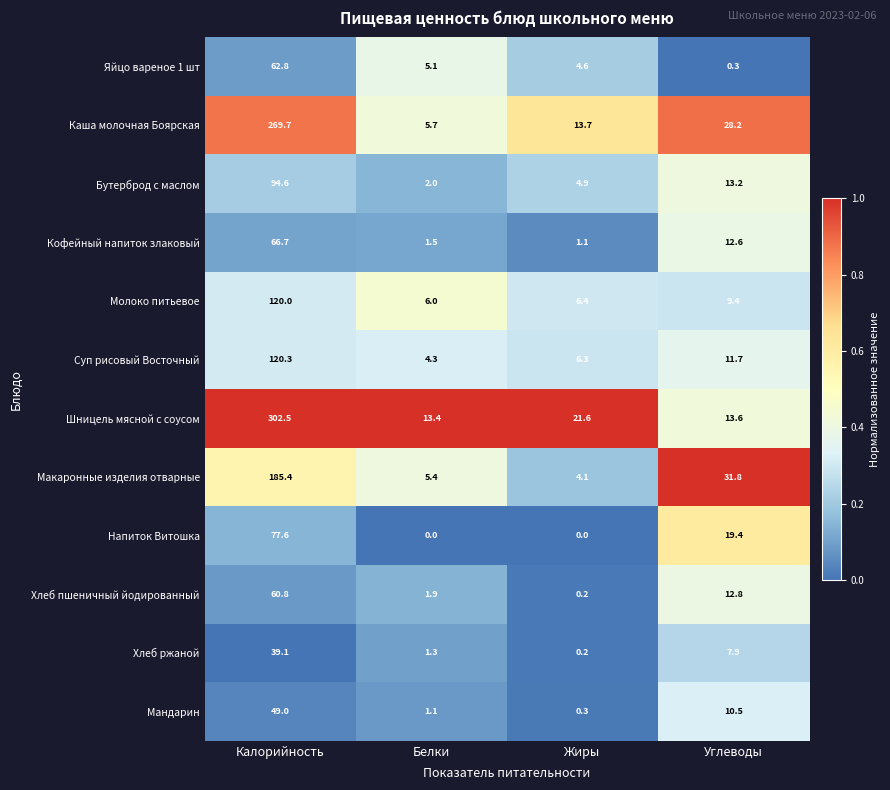

Which series has the largest range (max minus min)?

Шницель мясной с соусом